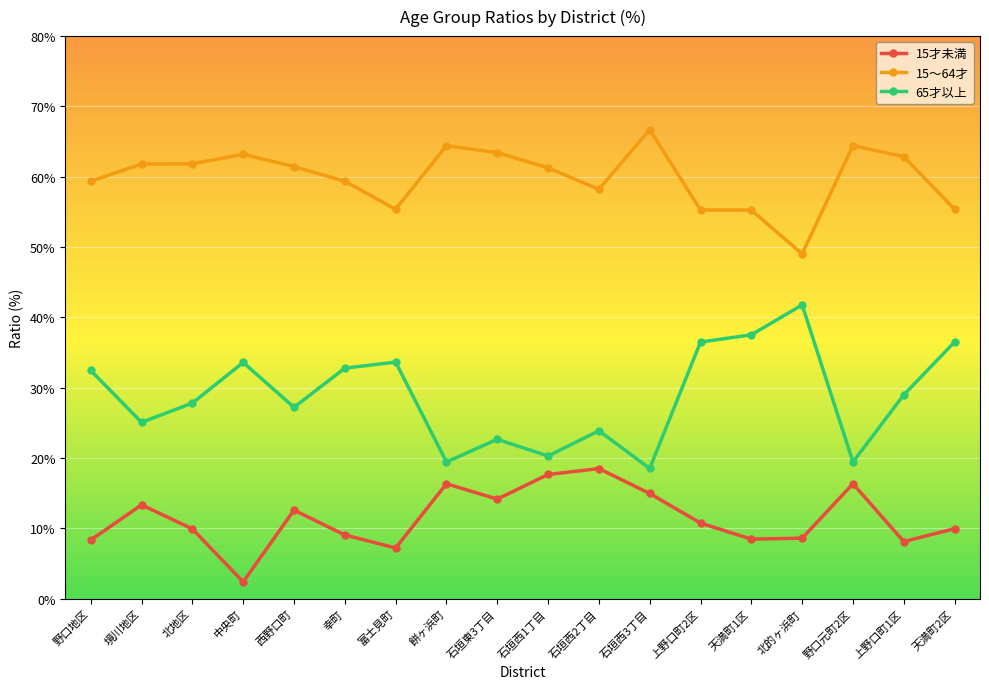

What is the spread (max minus min) of values at 石垣西1丁目?

43.6